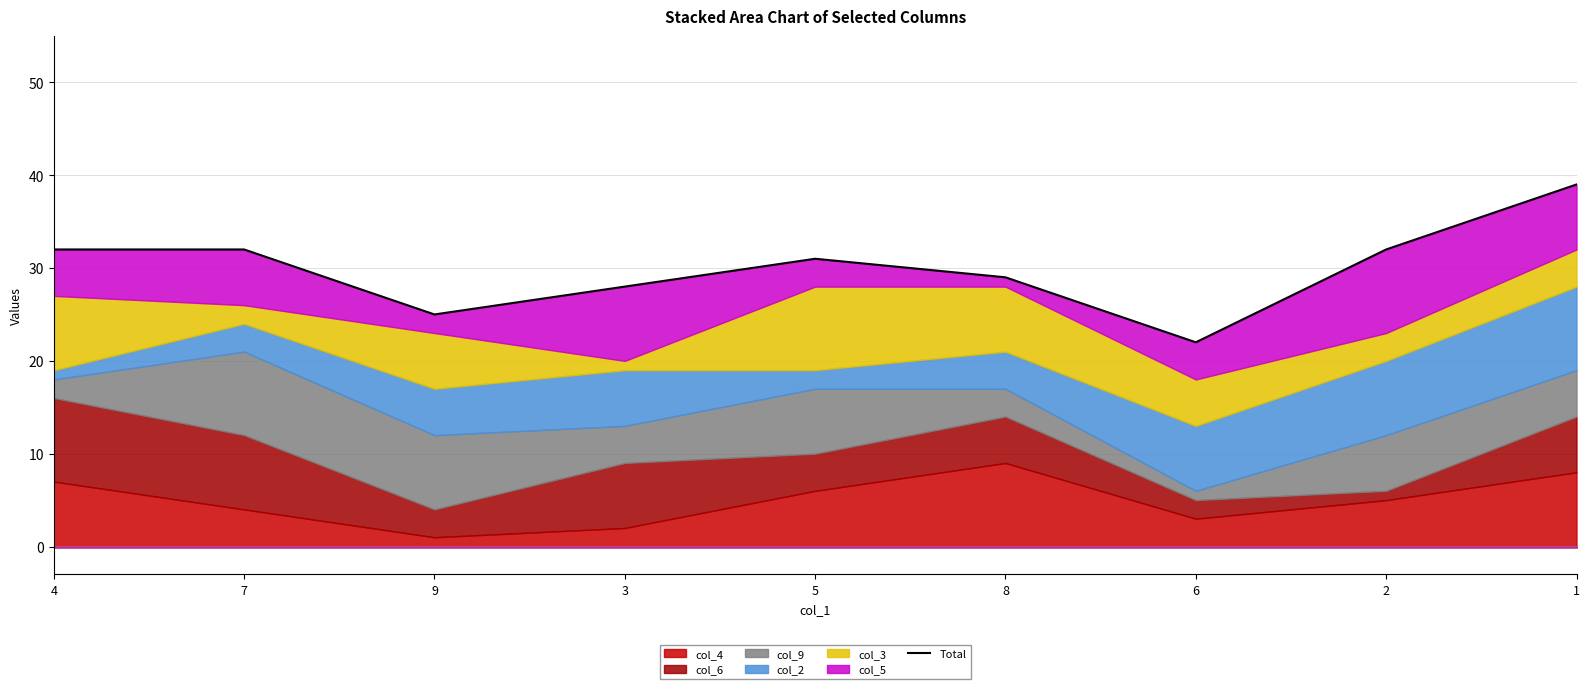

Does the chart display data point markers on the line(s)?

No